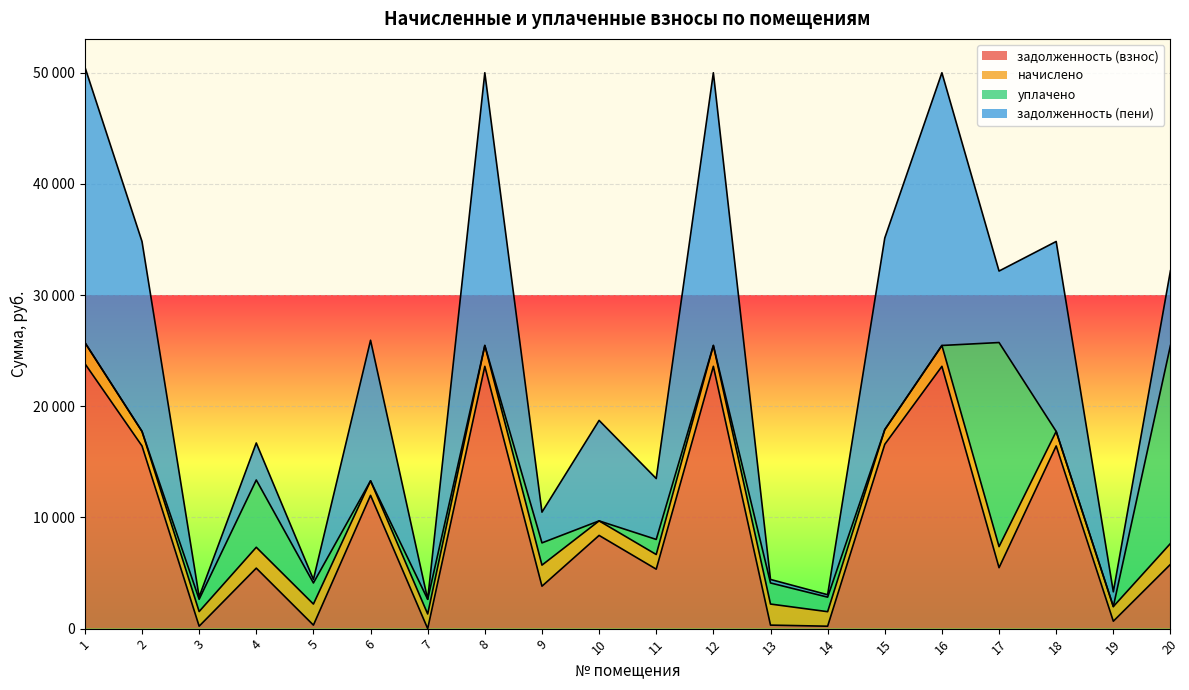

Does the chart display data point markers on the line(s)?

No